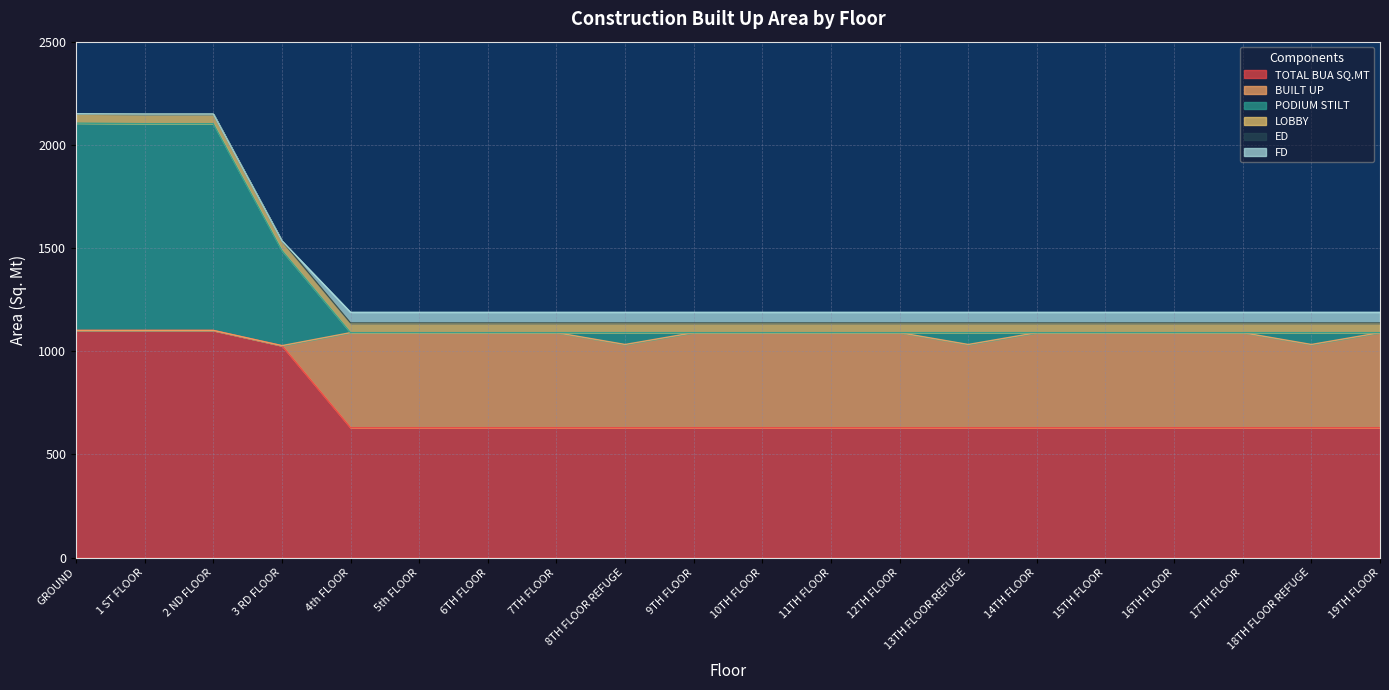

Between 8TH FLOOR REFUGE and 9TH FLOOR, which series saw the biggest shift?

BUILT UP